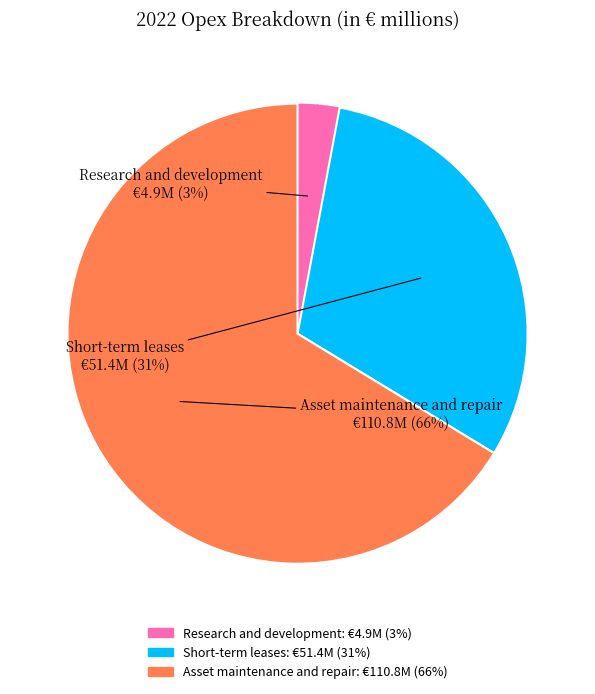

The Short-term leases slice represents 22% of the pie. True or false?

False